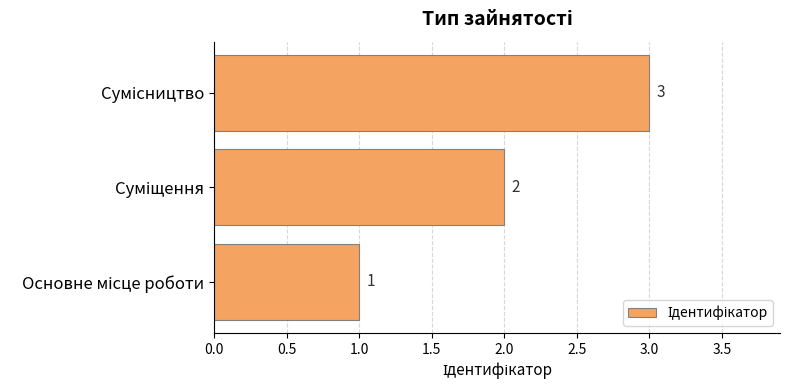

What is the greatest value displayed?

3